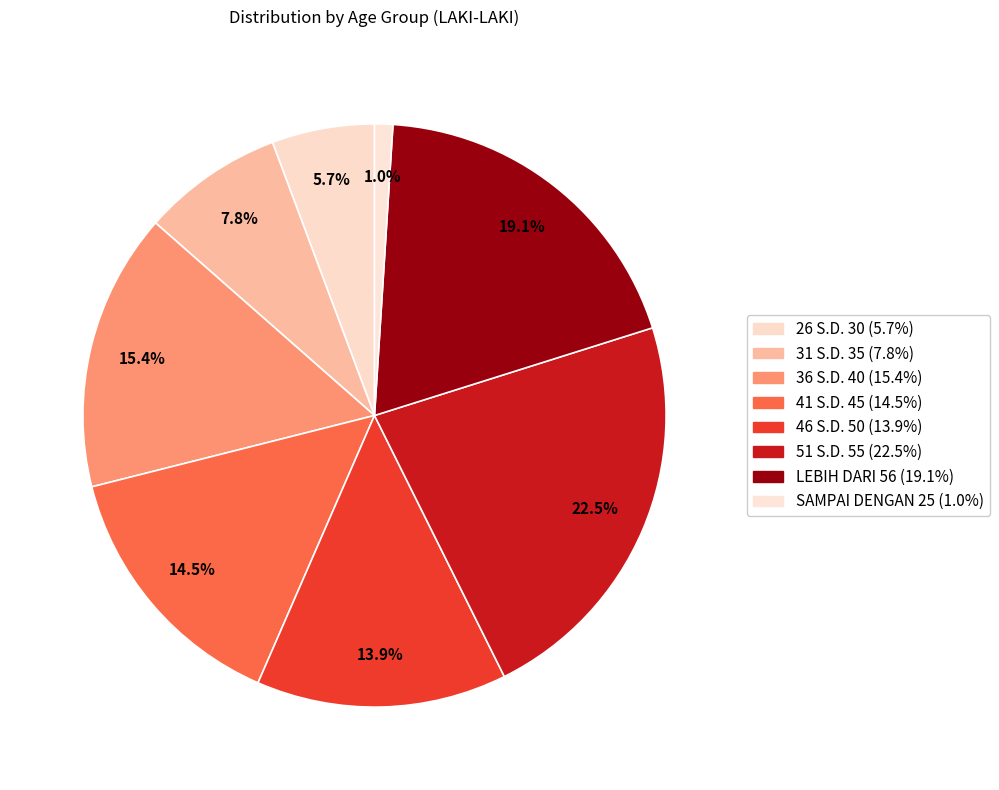

Does any single category account for the majority?

No